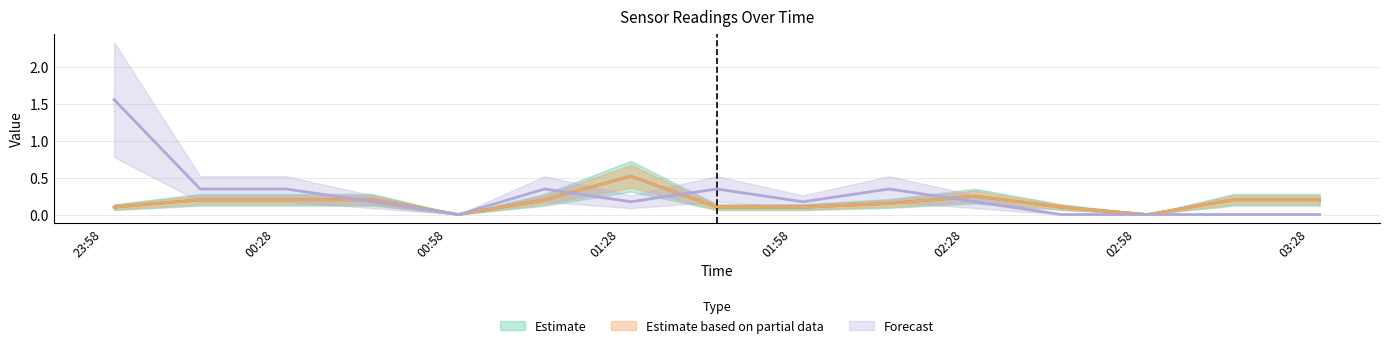

How many lines are shown in the chart?

3